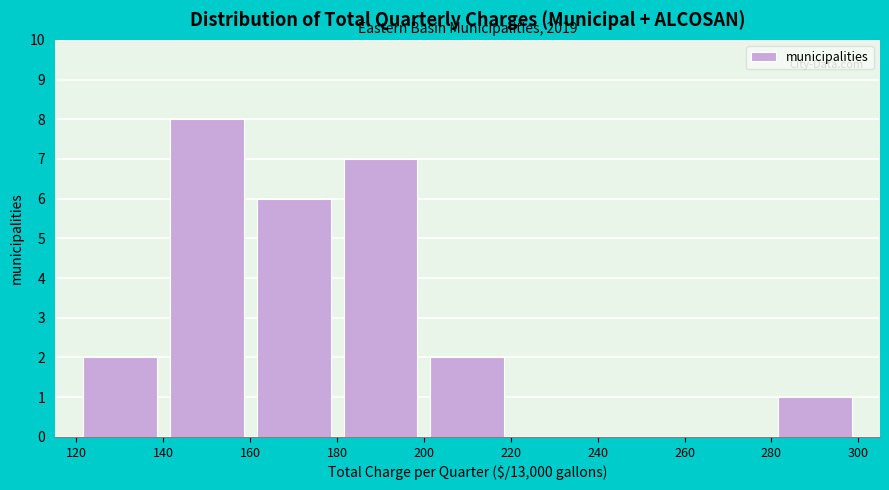

Over which range of the x-axis is the bar tallest?

140 to 160